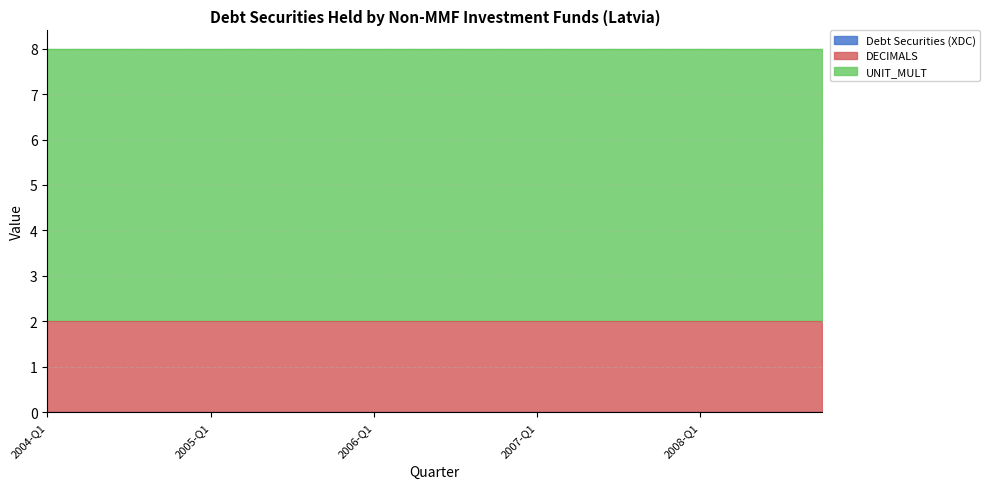

True or false: Debt Securities (XDC) and DECIMALS cross at least once.

False